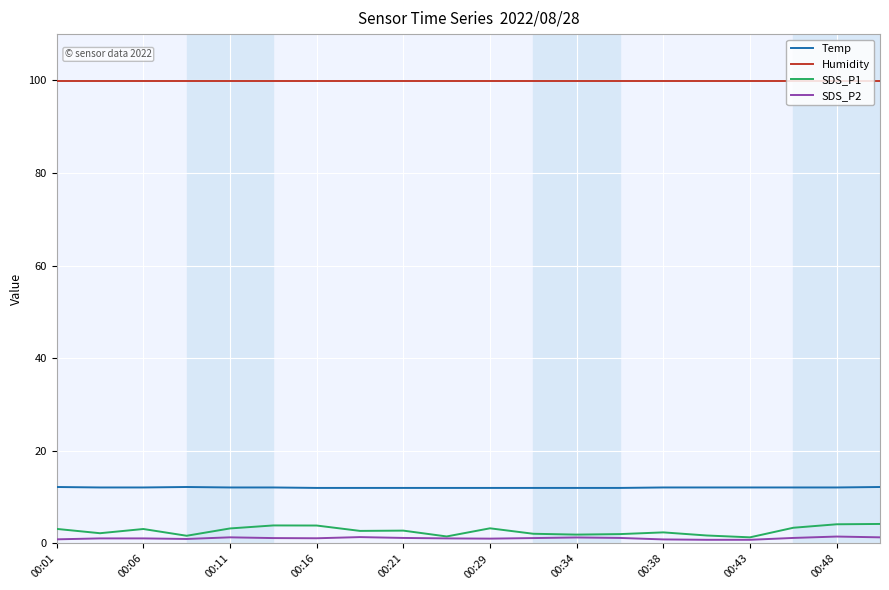

What is the highest value of the Temp series?

12.2